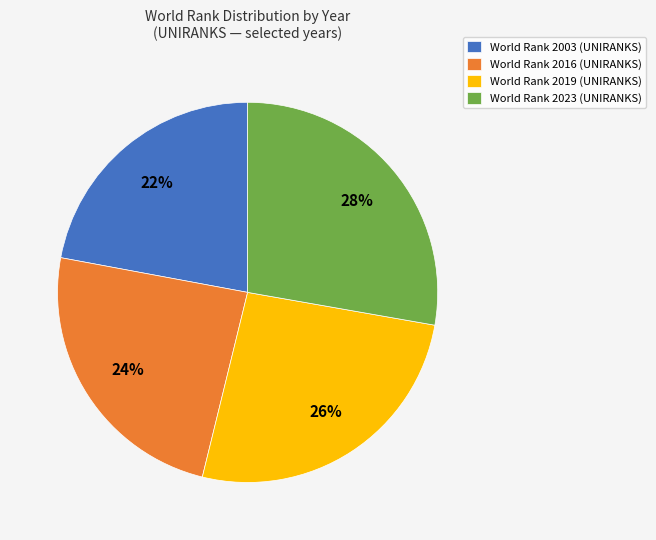

Is it true that World Rank 2003 (UNIRANKS) is 17% of the pie?

False